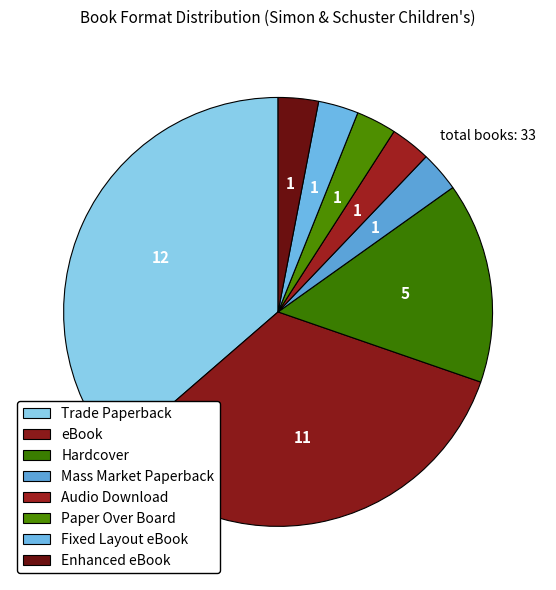

Is it true that Hardcover is 15% of the pie?

True